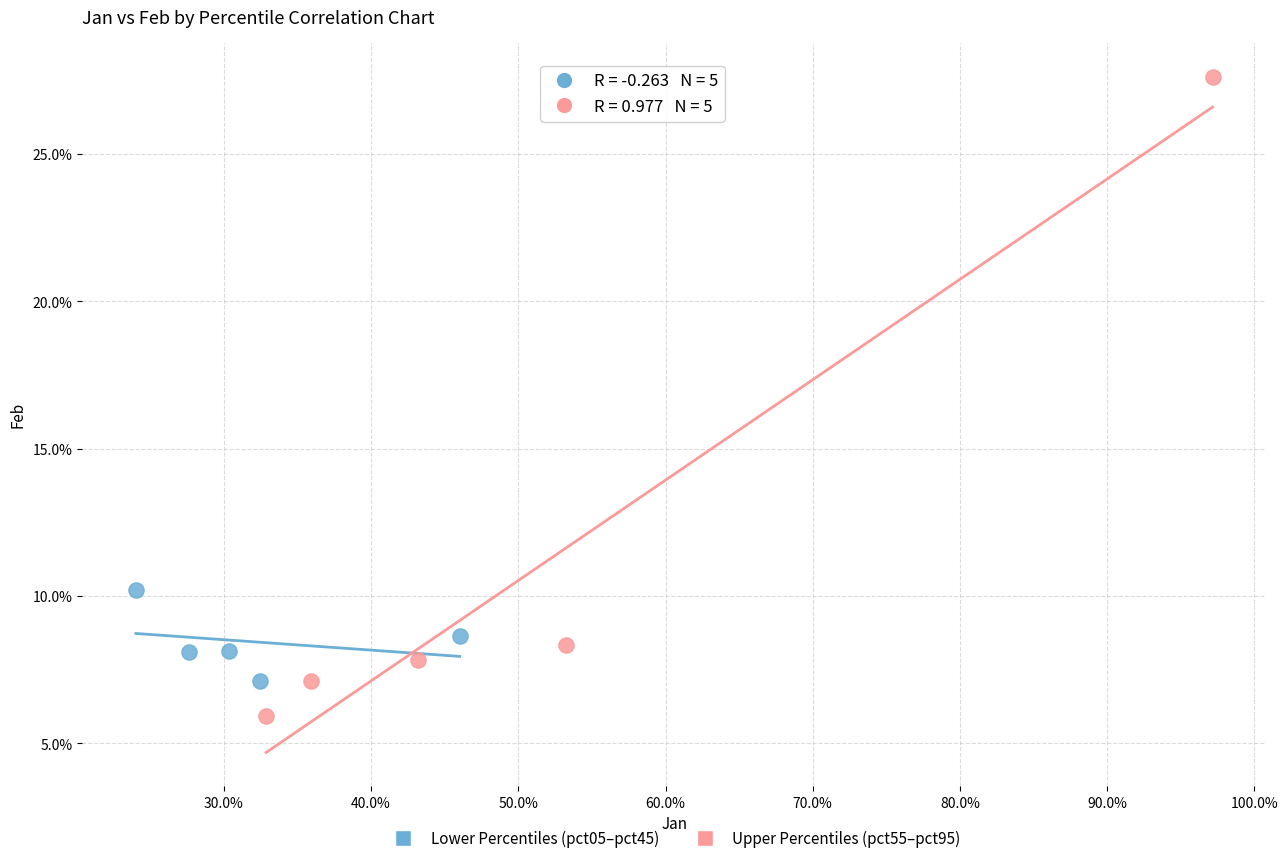

What are all the series names shown in the legend?

Lower Percentiles (pct05–pct45), Upper Percentiles (pct55–pct95)